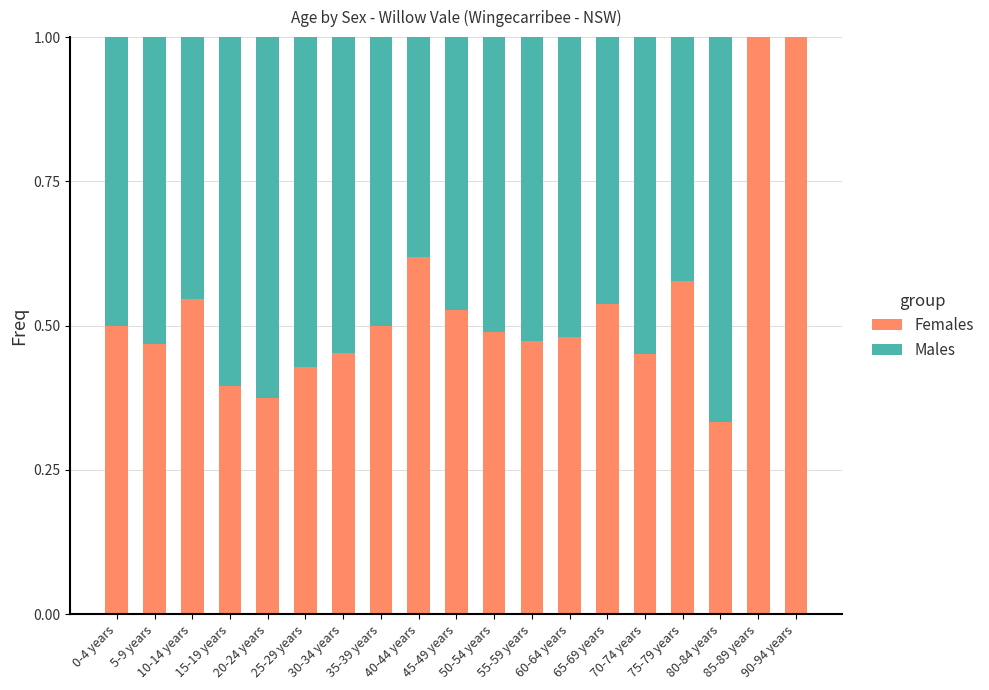

True or false: Females has a value of 0.5 at 45-49 years.

True